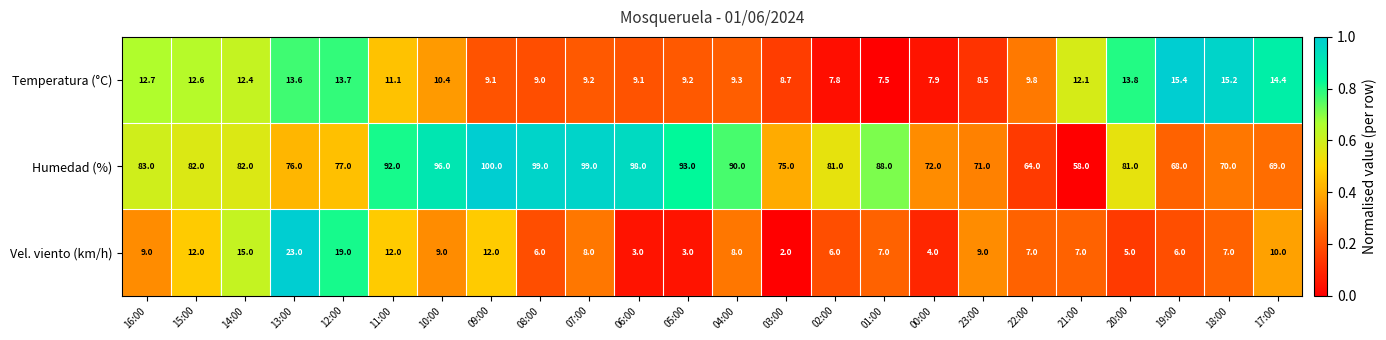

What is the maximum value shown in the chart?

100.0